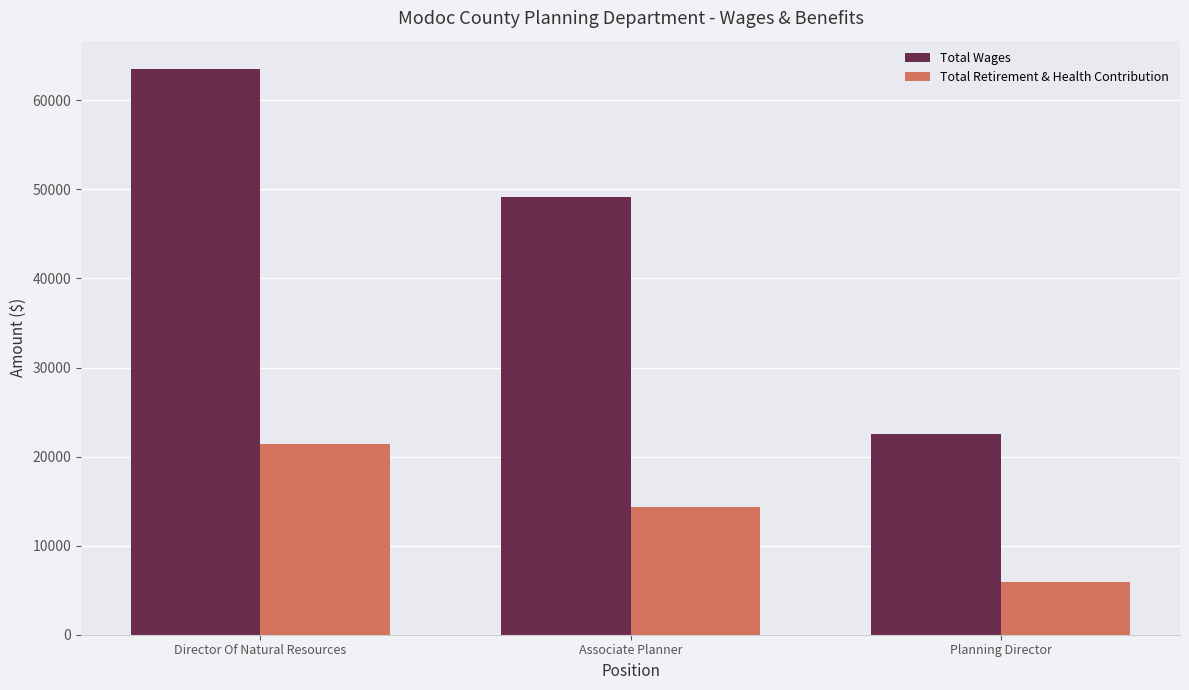

How many data points in Total Retirement & Health Contribution are less than 14302?

1